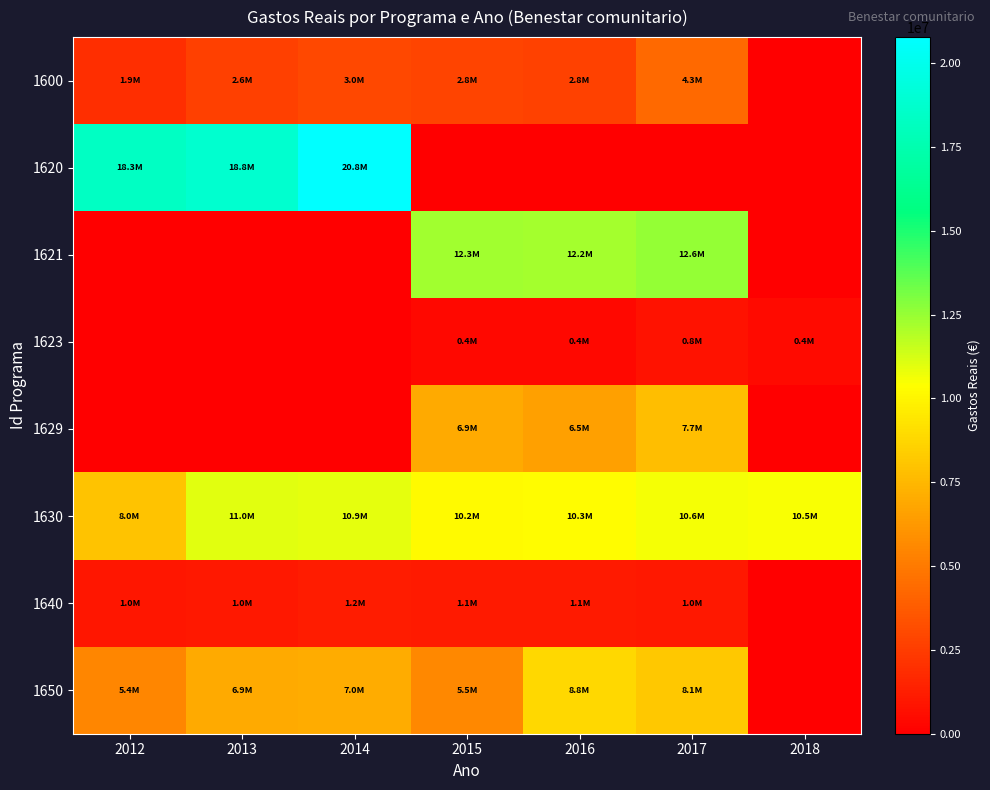

Reading left to right, what are all the values shown in this chart?

1600: 2012=1880301.9	2013=2635016.8	2014=2986520.6	2015=2769876.4	2016=2755356.9	2017=4302944.8	2018=0.0
1620: 2012=18304970.9	2013=18815509.9	2014=20775265.4	2015=0.0	2016=0.0	2017=0.0	2018=0.0
1621: 2012=0.0	2013=0.0	2014=0.0	2015=12320900.7	2016=12196785.1	2017=12572065.2	2018=0.0
1623: 2012=0.0	2013=0.0	2014=0.0	2015=395015.4	2016=395015.4	2017=799408.0	2018=409669.8
1629: 2012=0.0	2013=0.0	2014=0.0	2015=6933806.5	2016=6522807.3	2017=7747142.2	2018=0.0
1630: 2012=8022219.4	2013=11017648.1	2014=10898788.6	2015=10221339.1	2016=10300289.9	2017=10553115.6	2018=10533135.2
1640: 2012=959349.6	2013=1028259.0	2014=1215264.1	2015=1114073.6	2016=1076728.9	2017=1041482.4	2018=0.0
1650: 2012=5444406.2	2013=6938950.9	2014=6988018.9	2015=5520071.4	2016=8811808.2	2017=8115345.9	2018=0.0